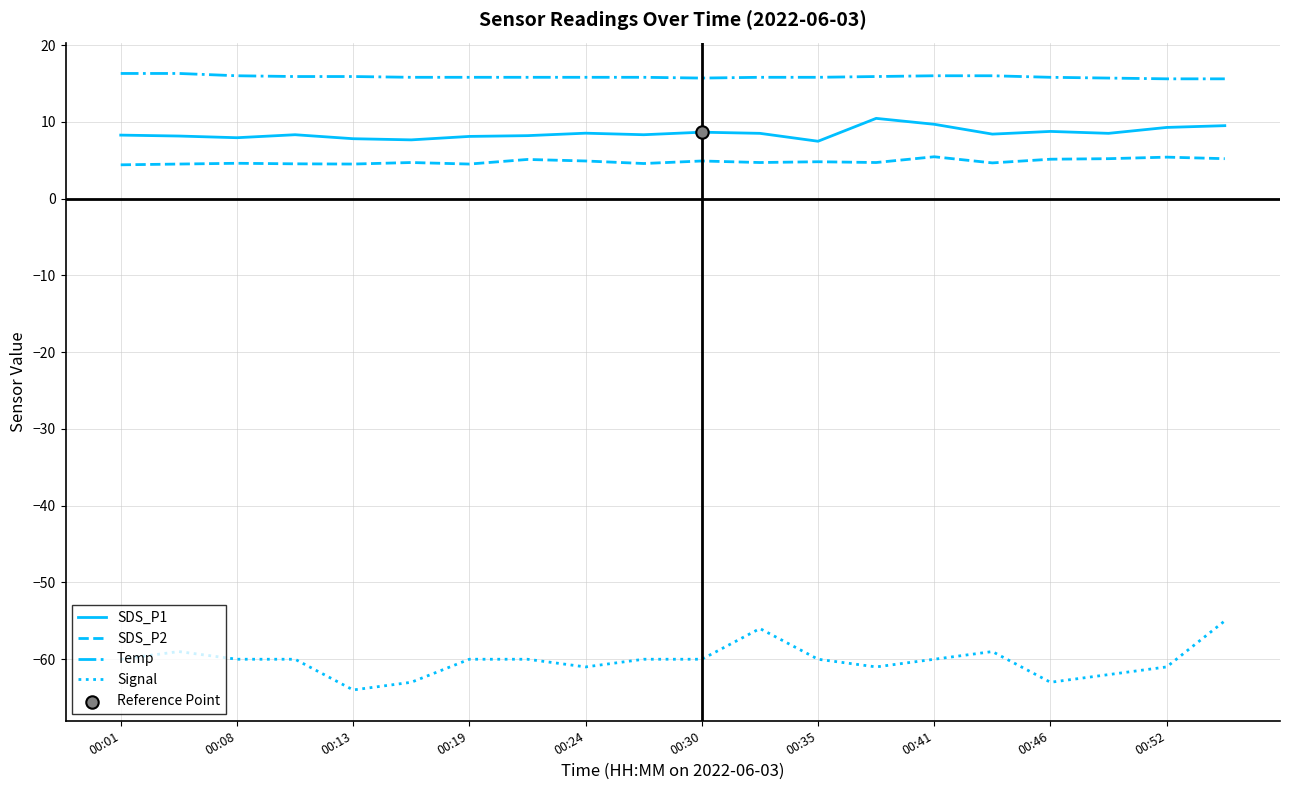

Which series has the largest total across all categories?

Temp